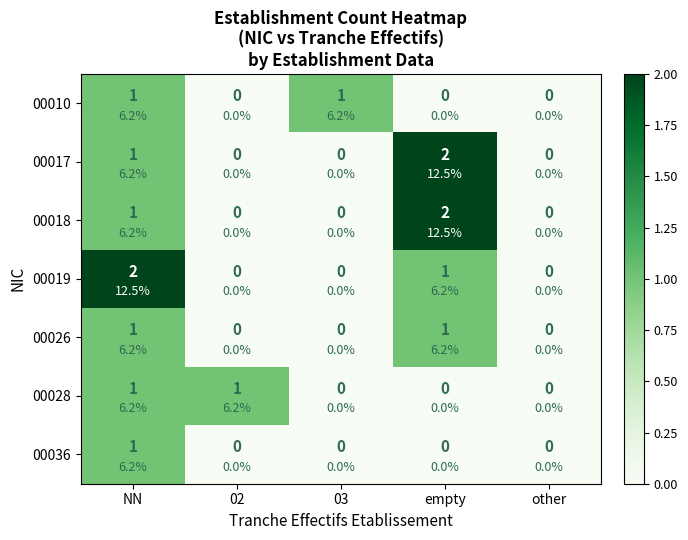

Where is 00017 nearest to the value 1?

NN